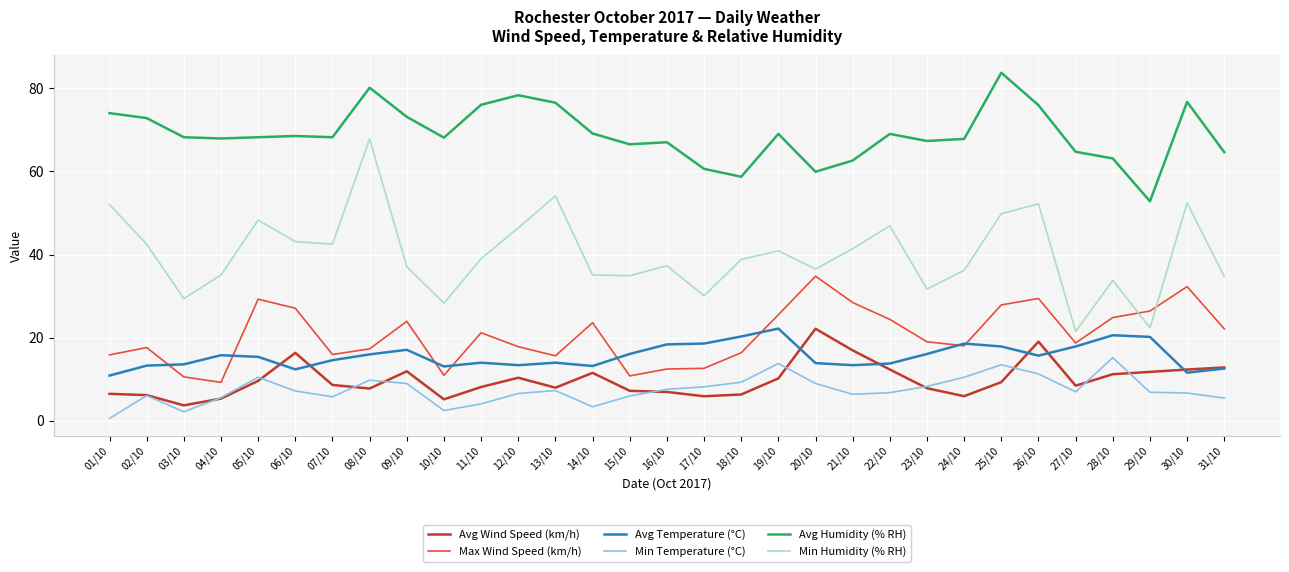

Which category has the highest value in the Avg Humidity (% RH) series?

25/10